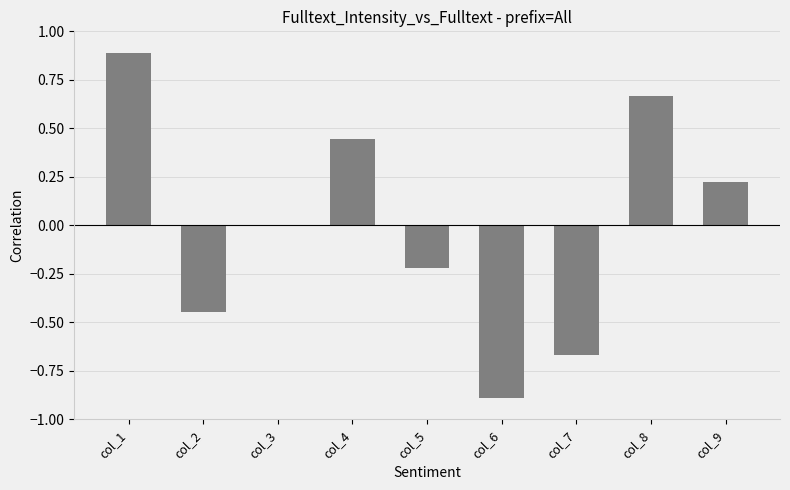

Which label corresponds to the largest value in the chart?

col_1